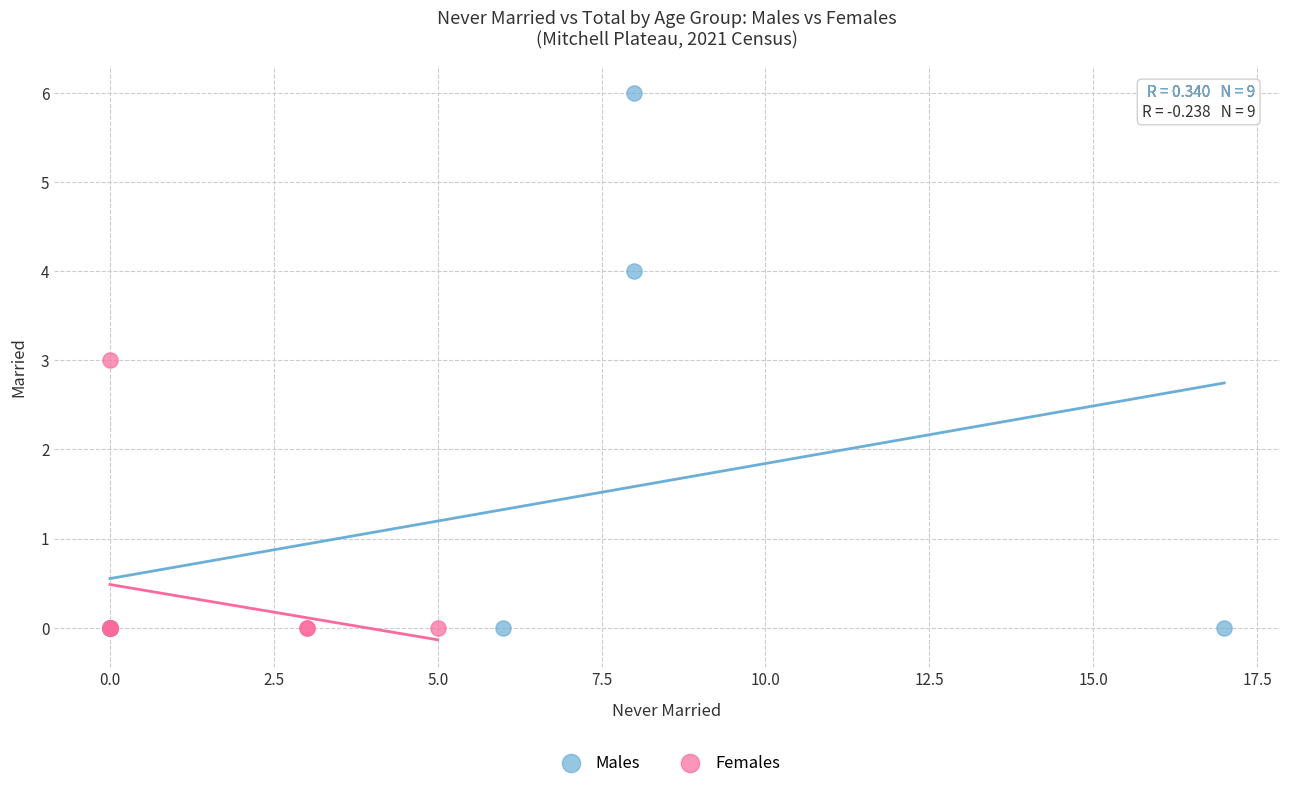

Which series reaches the maximum Y coordinate?

Males